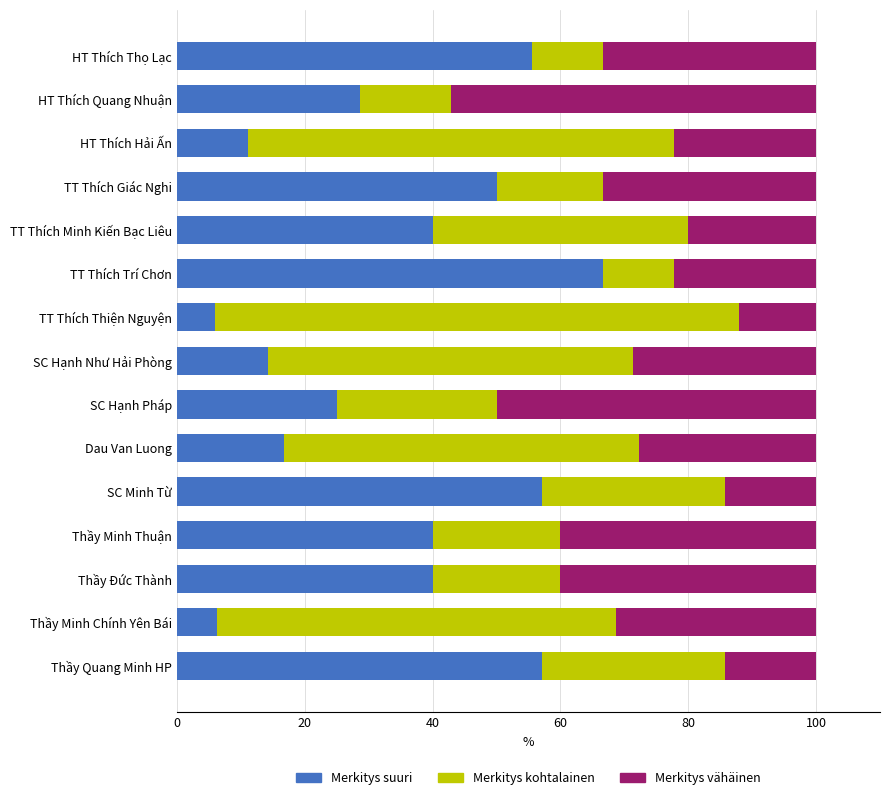

True or false: Merkitys suuri has a value of 40.0 at TT Thích Minh Kiến Bạc Liêu.

True